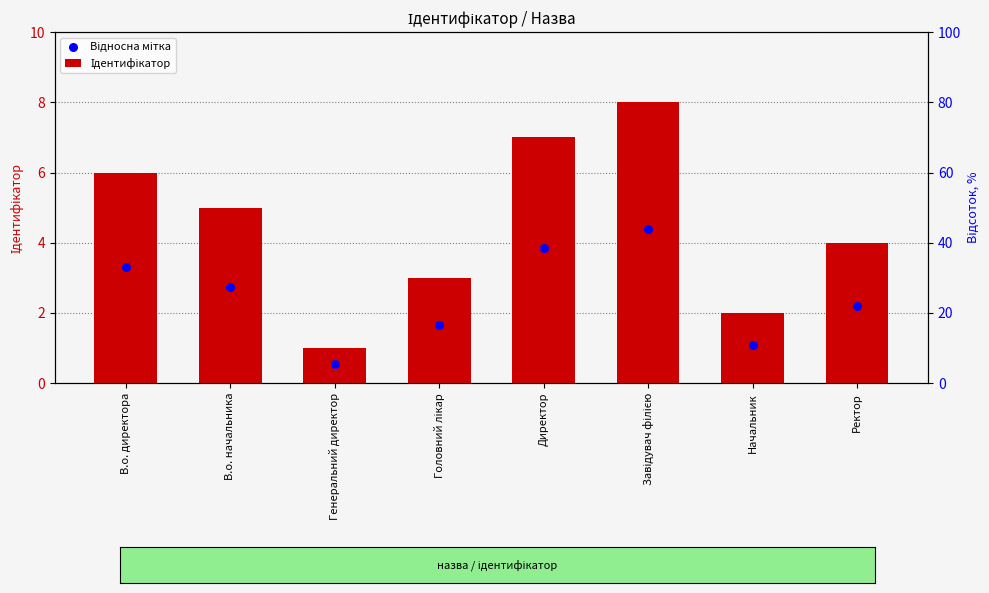

Which series has the largest total across all categories?

Ідентифікатор